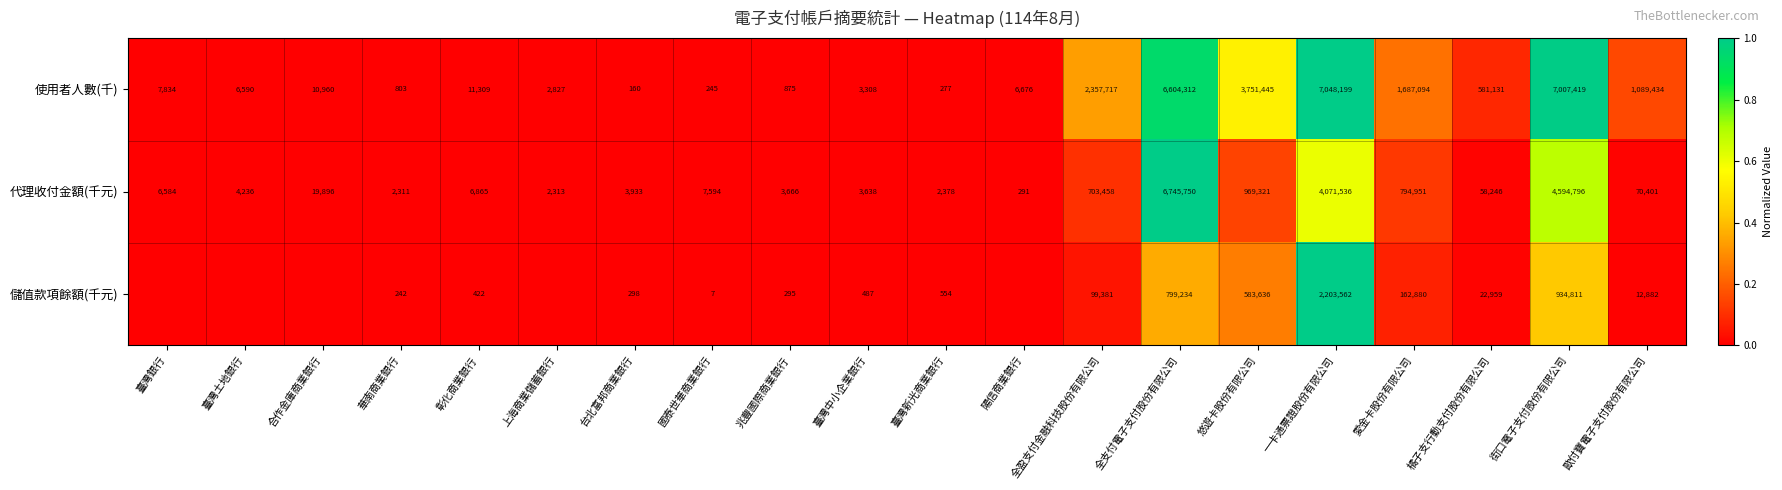

What is the sum of the 代理收付金額(千元) values at 臺灣銀行 and 悠遊卡股份有限公司?

975905